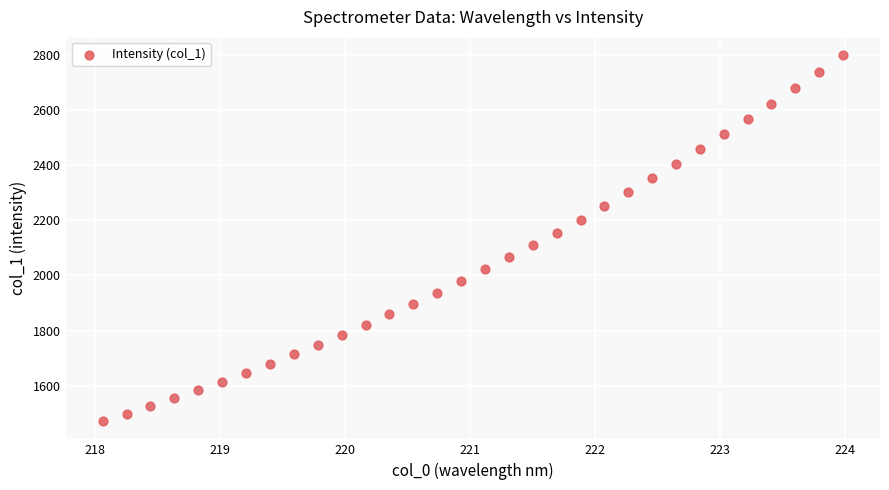

What is the range of X values (max minus min)?

5.9